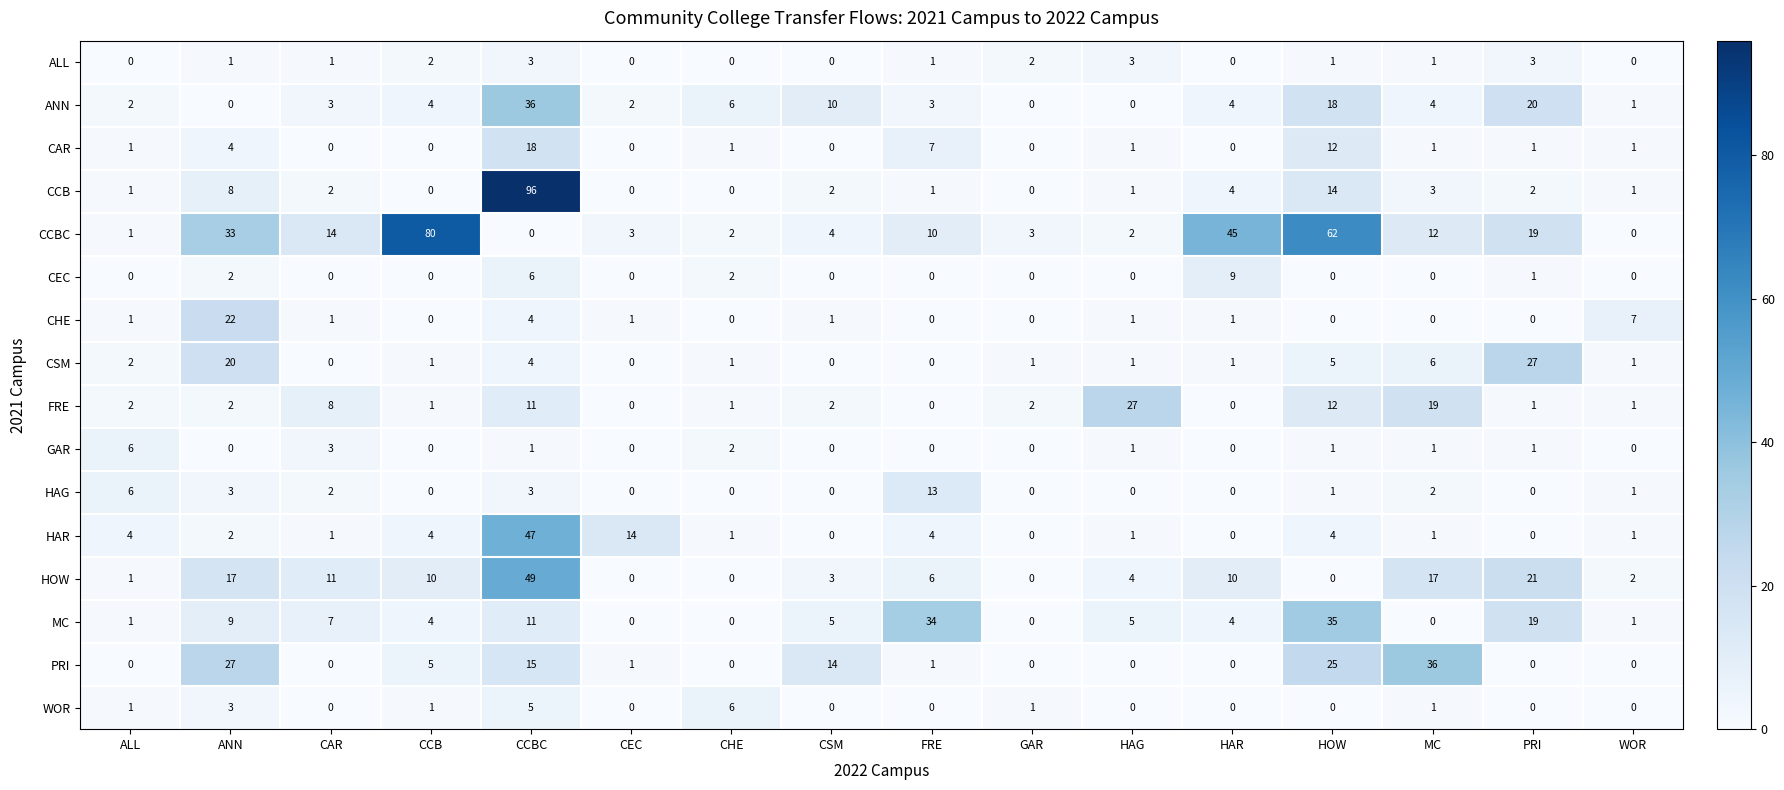

Which series changed the most between FRE and WOR?

MC